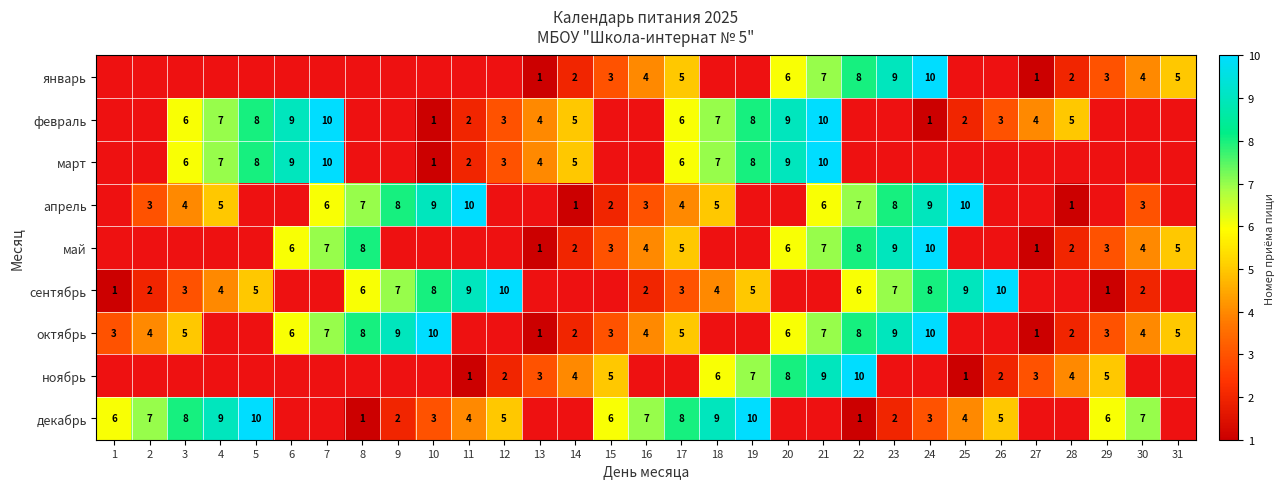

Is the value of сентябрь at 12 greater than the value of ноябрь at 15?

Yes